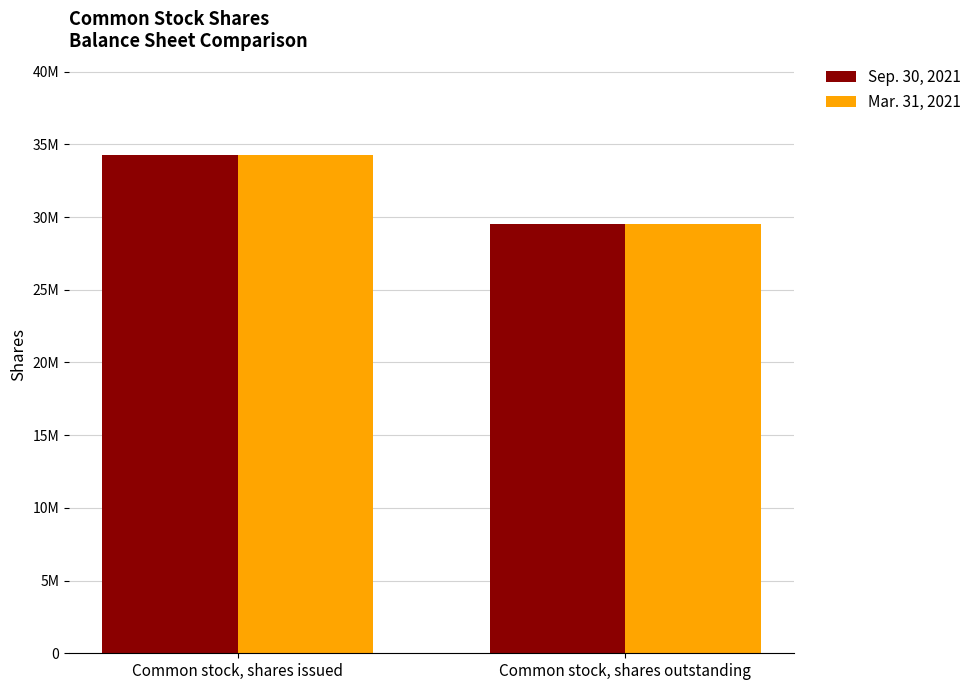

What is the sum of the Mar. 31, 2021 values at Common stock, shares issued and Common stock, shares outstanding?

63766112